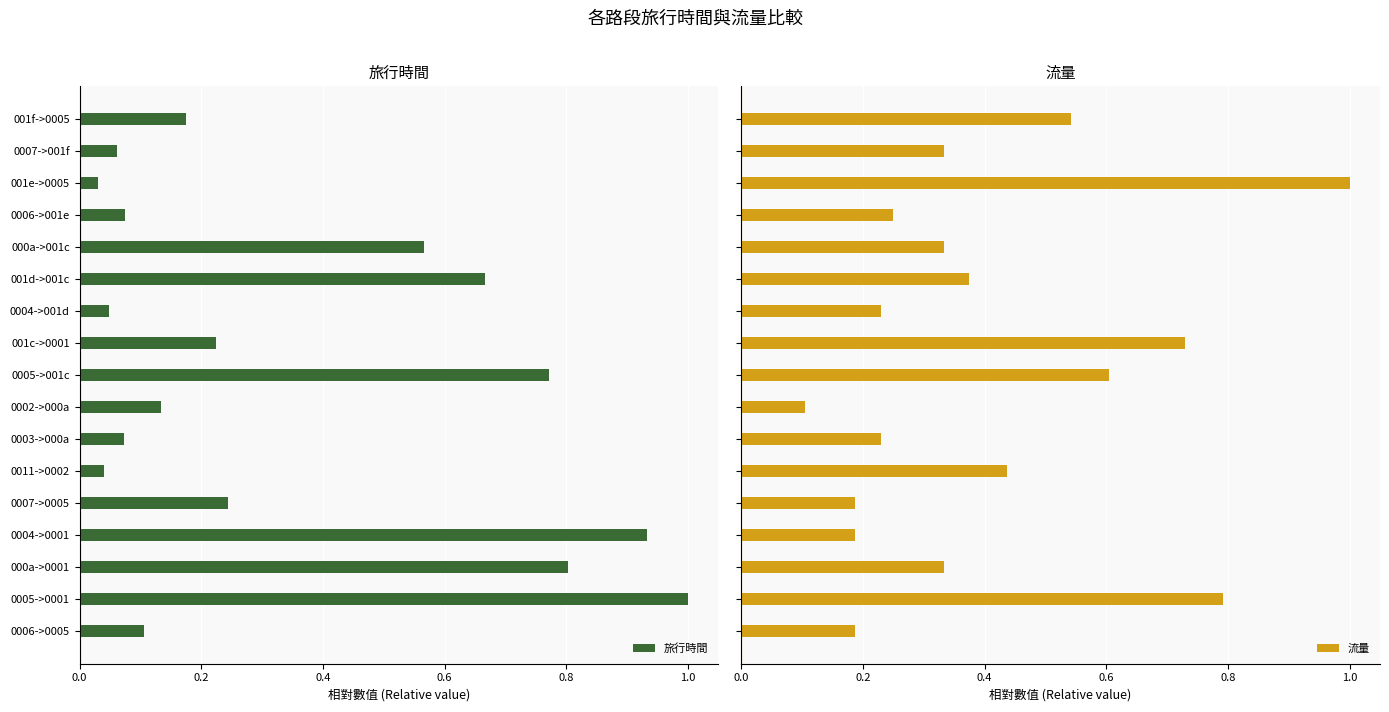

What is the sum of all 旅行時間 values?

6.0